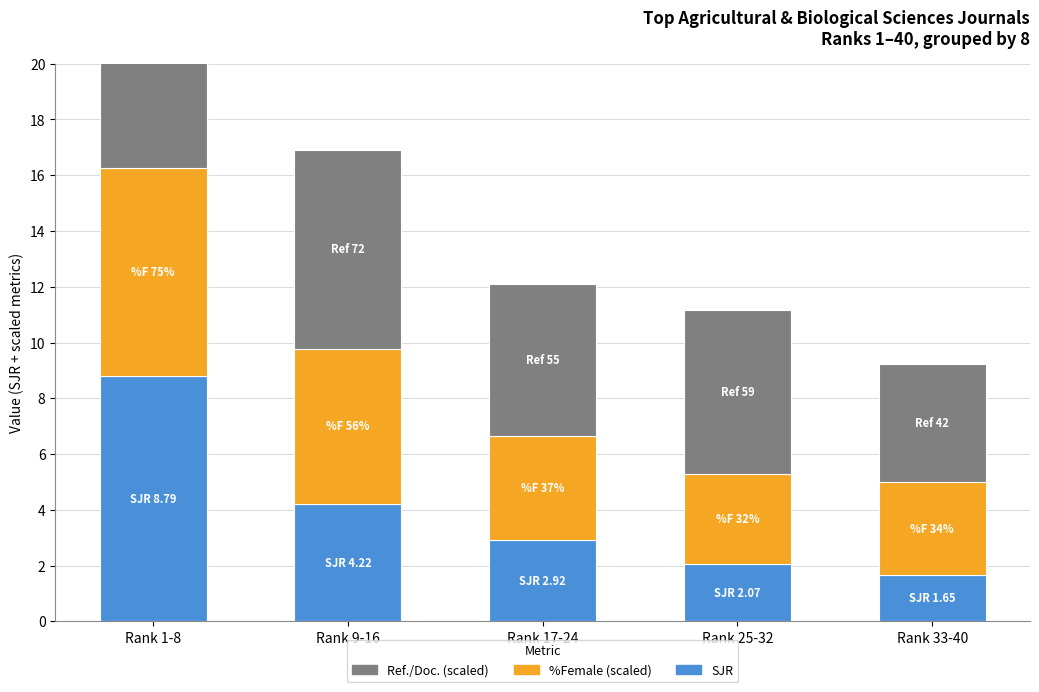

At which category does the chart reach its minimum across all series?

Rank 33-40